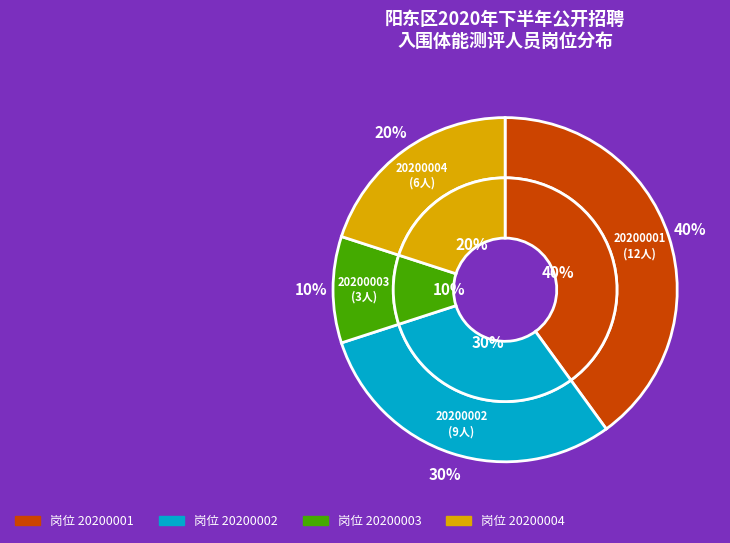

Does 20200002 account for over 50% of the chart?

No